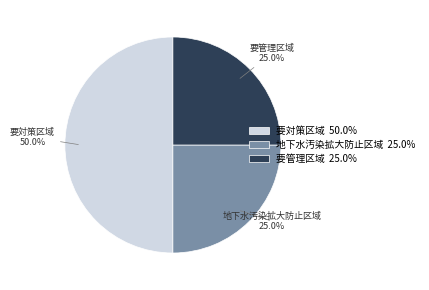

What percentage is the 要管理区域 slice, to the nearest percent?

25%